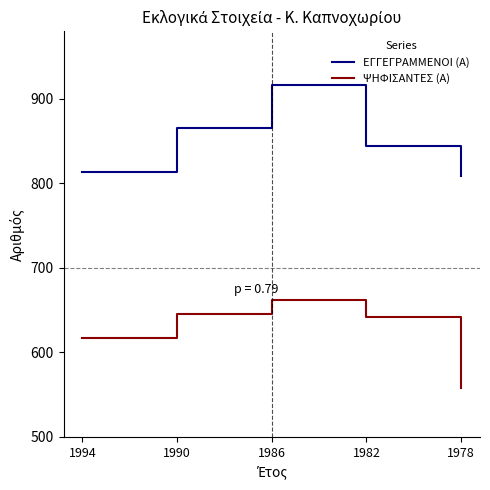

Rank the series at 1990 from lowest to highest value.

ΨΗΦΙΣΑΝΤΕΣ (Α), ΕΓΓΕΓΡΑΜΜΕΝΟΙ (Α)